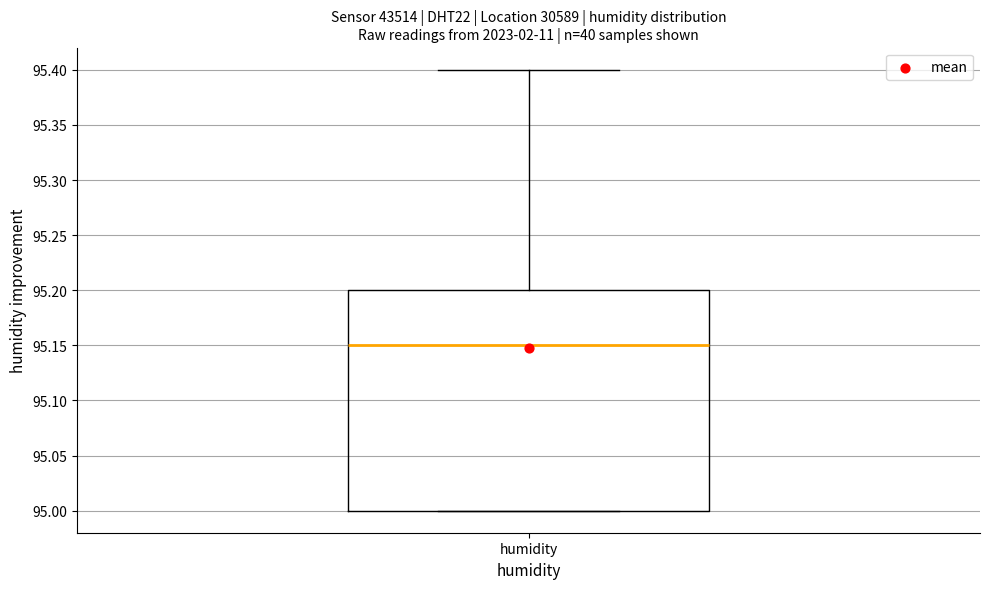

Where is the lower edge of the box for humidity on the y-axis? The values are not printed on the chart, so give them approximately, as read against the axis.

95.00